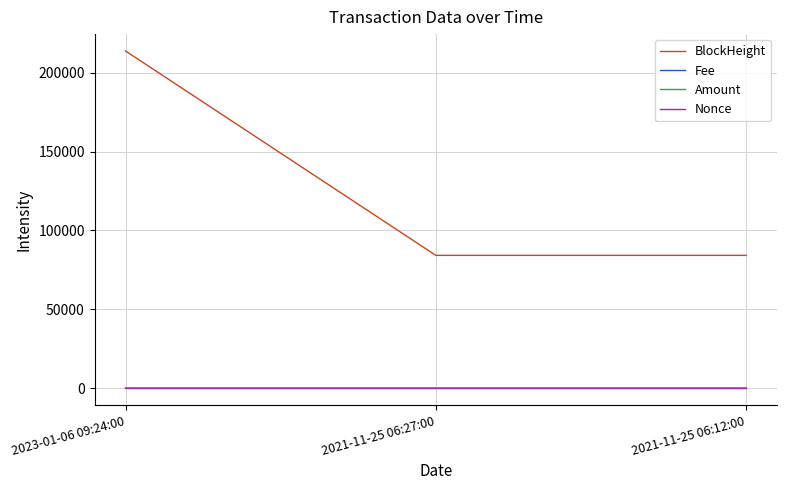

What is the total value across all series at 2021-11-25 06:27:00?

84197.4